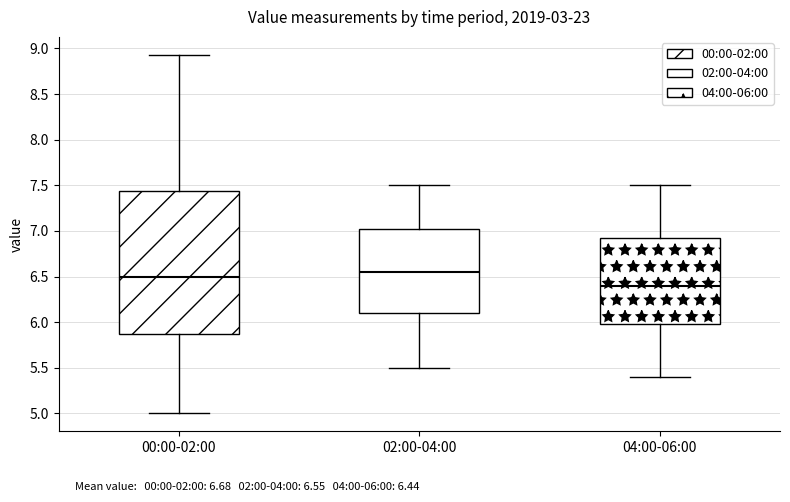

Which box is the tallest, from its lower edge to its upper edge?

00:00-02:00